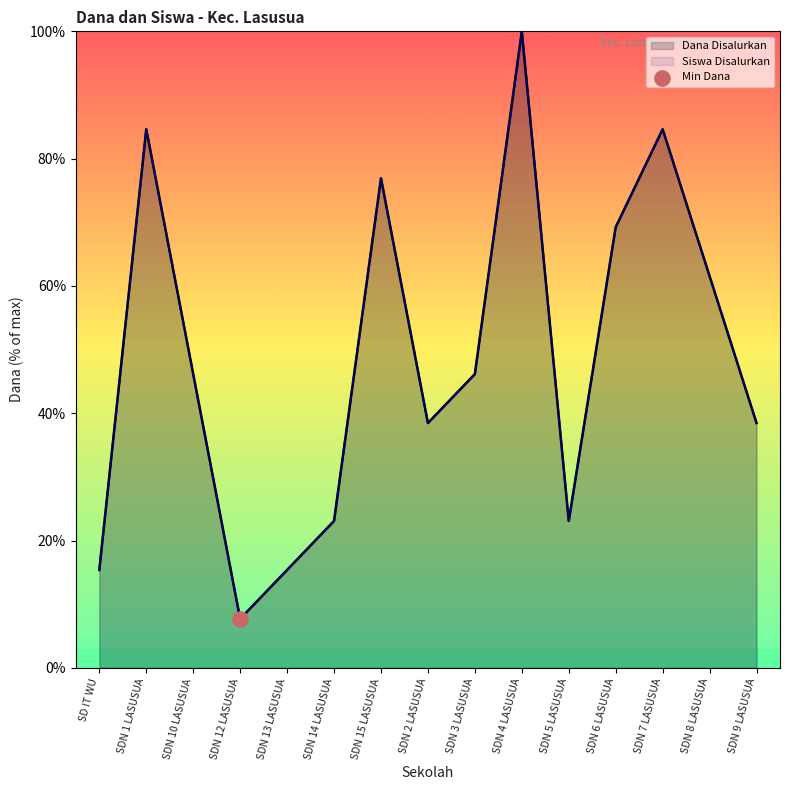

At how many categories does at least one series exceed 61?

6